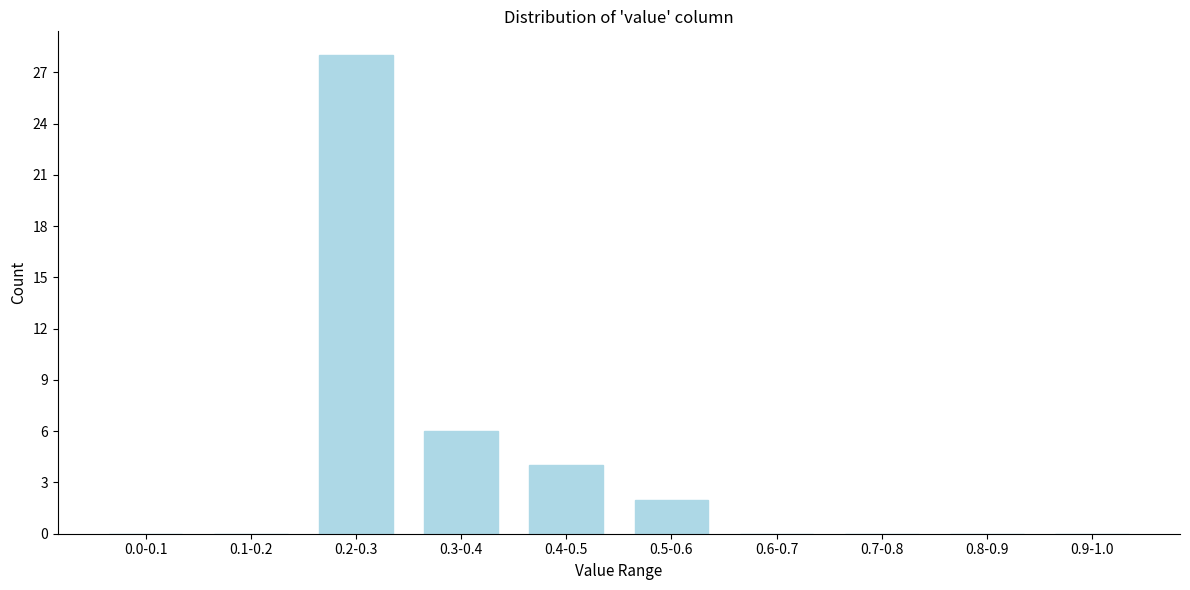

Reading right to left, list all the values displayed in this chart.

0.9-1.0=0	0.8-0.9=0	0.7-0.8=0	0.6-0.7=0	0.5-0.6=2	0.4-0.5=4	0.3-0.4=6	0.2-0.3=28	0.1-0.2=0	0.0-0.1=0